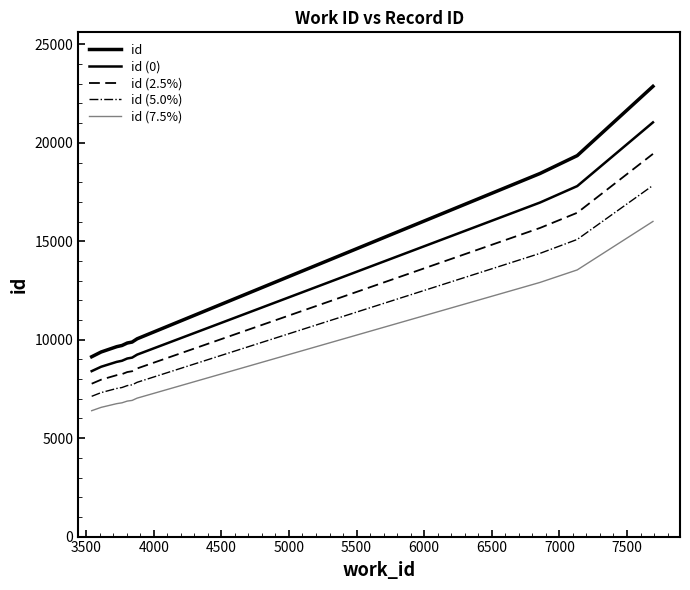

Does the chart have visible grid lines?

No